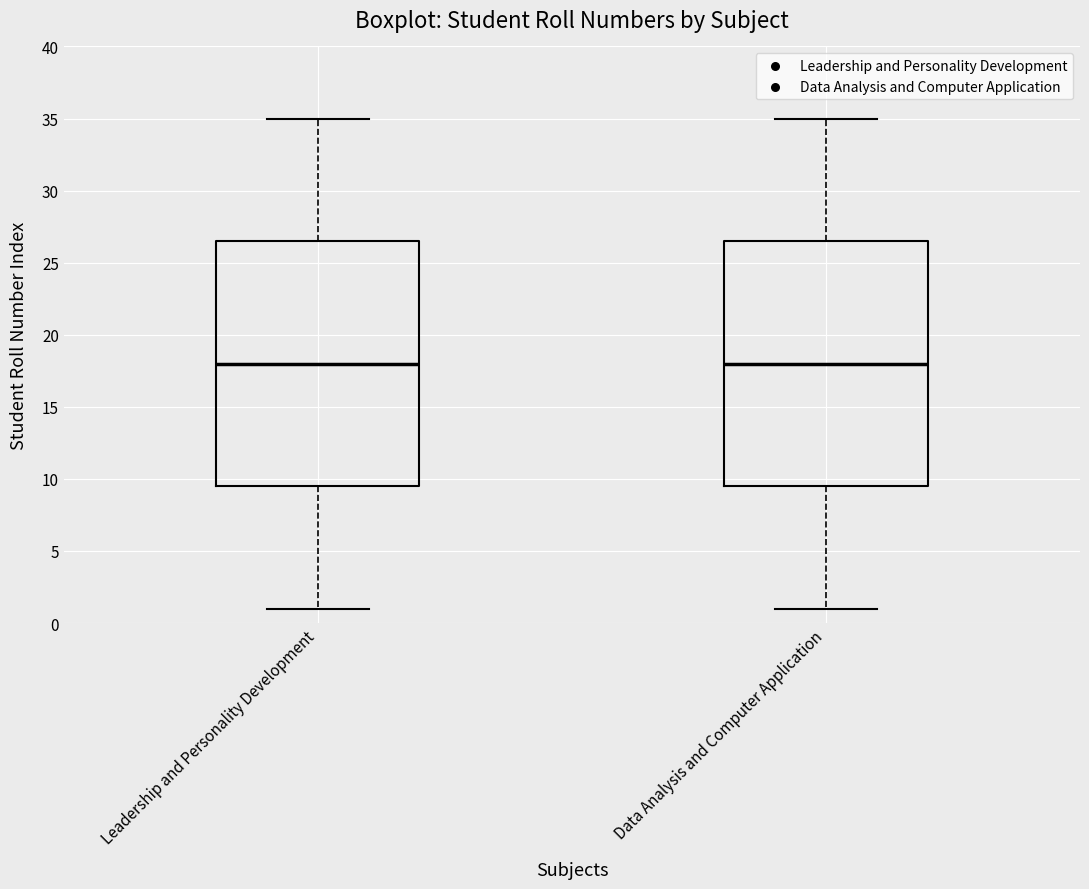

Reading left to right, transcribe this box plot: for each box, give where its median line is, the range the box spans, and where its two whiskers end, as read against the y-axis. The values are not printed on the chart, so give them approximately, as read against the axis.

Leadership and Personality Development: median 18.0, box 9.5 to 26.5, whiskers 1.0 to 35.0
Data Analysis and Computer Application: median 18.0, box 9.5 to 26.5, whiskers 1.0 to 35.0